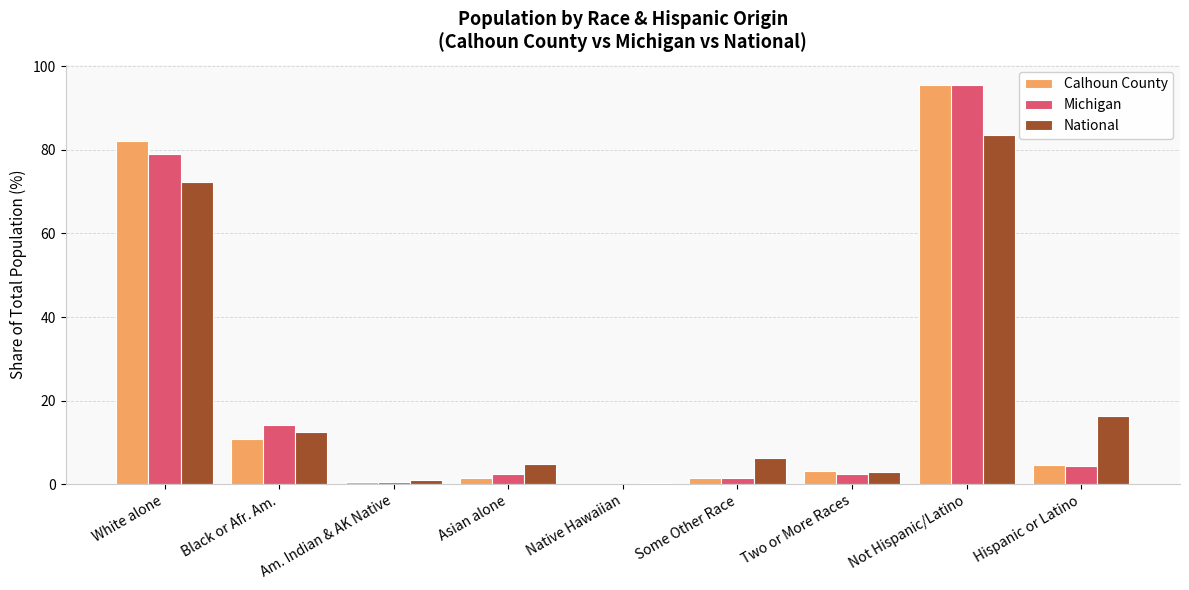

At which category is the sum across all series the highest?

Not Hispanic/Latino